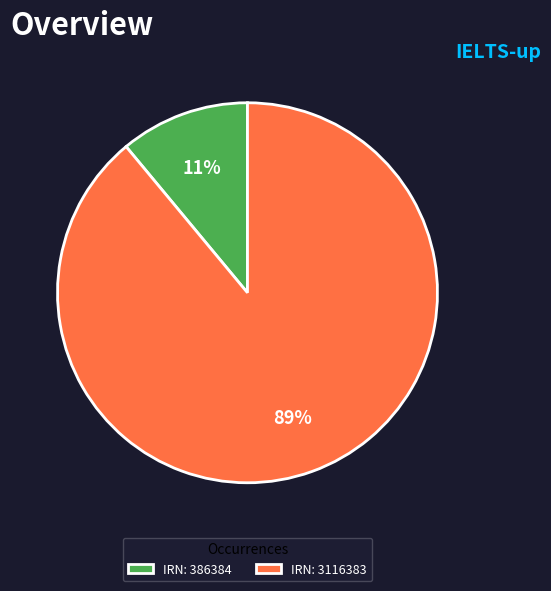

Is IRN: 386384 the majority of the pie?

No